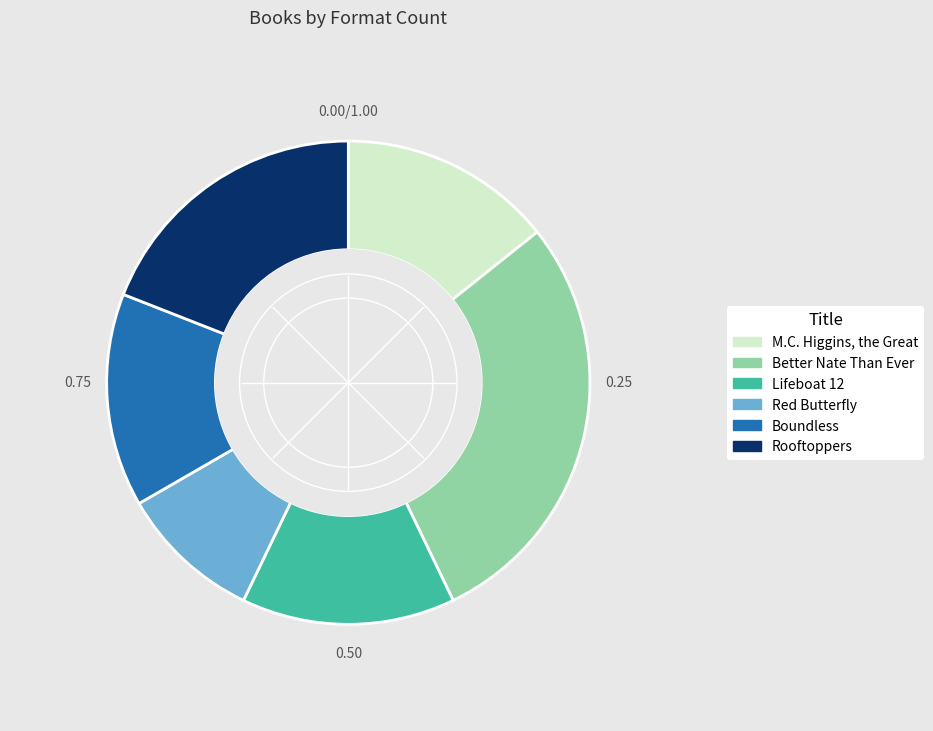

What is the largest slice in the pie chart?

Better Nate Than Ever